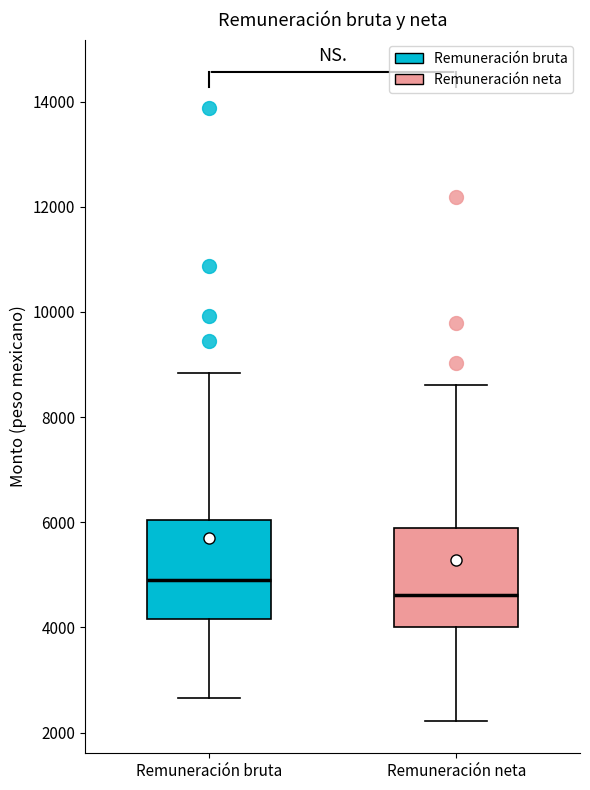

Reading left to right, read every box against the y-axis: the position of its median line, the range the box covers, and the ends of its whiskers. The values are not printed on the chart, so give them approximately, as read against the axis.

Remuneración bruta: median 4800, box 4200 to 6000, whiskers 2600 to 8800
Remuneración neta: median 4600, box 4000 to 5800, whiskers 2200 to 8600